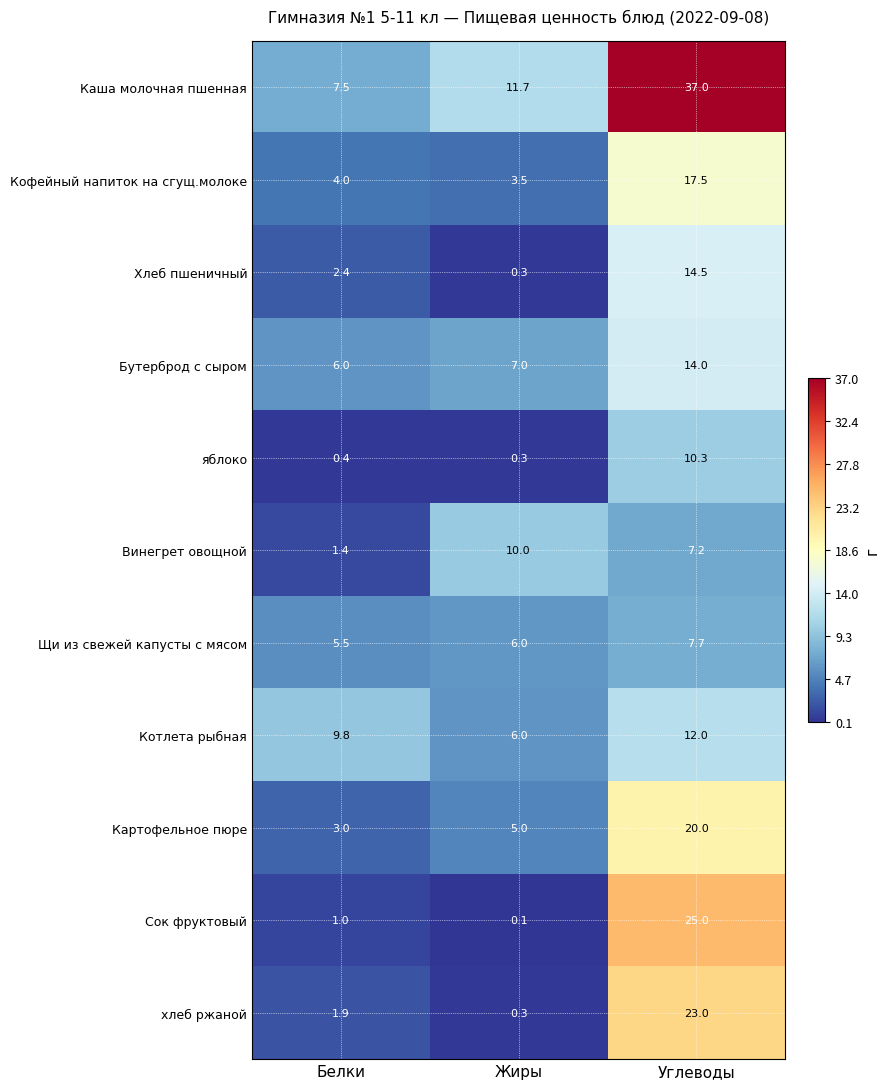

Which series has the widest spread of values?

Каша молочная пшенная